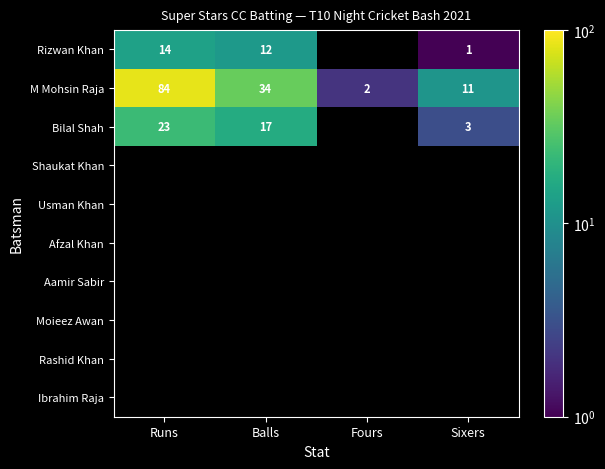

At how many categories does at least one series exceed 77?

1